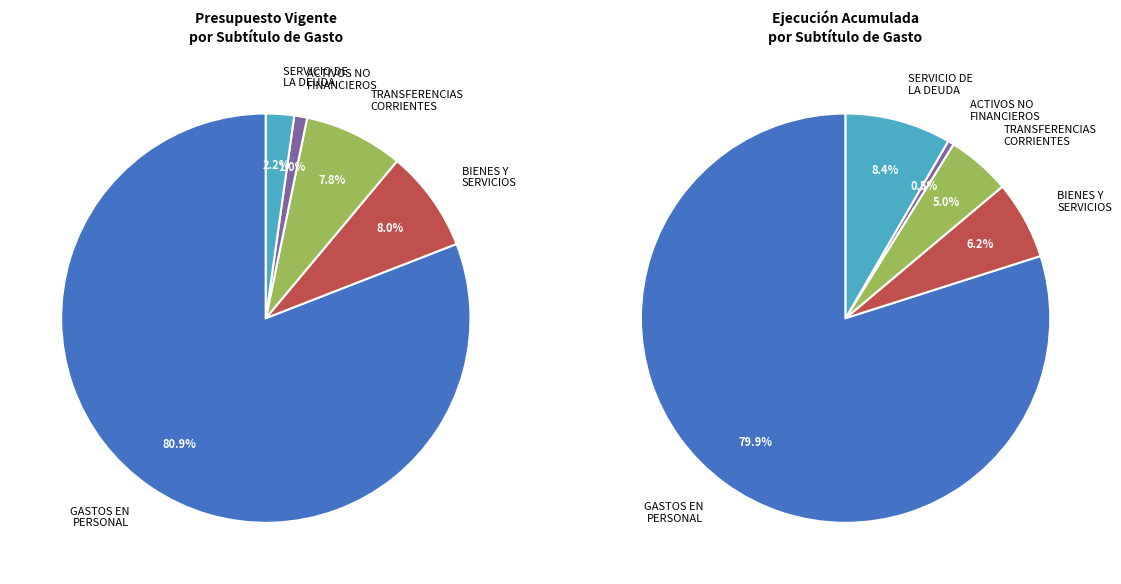

What is the total percentage of BIENES Y SERVICIOS DE CONSUMO and ADQUISICIÓN DE ACTIVOS NO FINANCIEROS?

9.0%